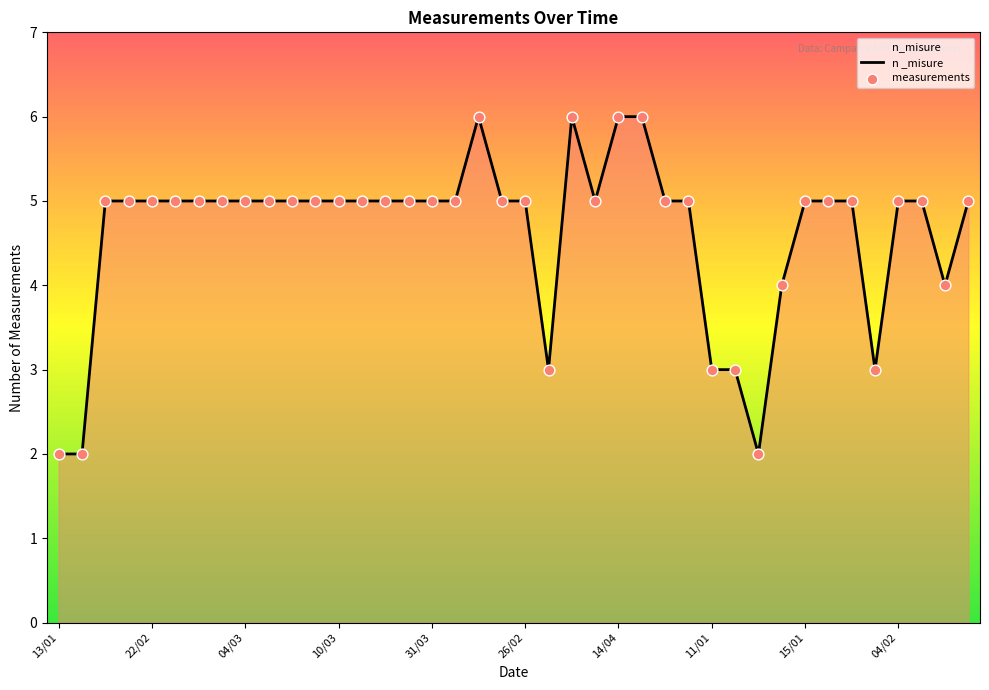

What is the difference between the maximum and minimum values?

4